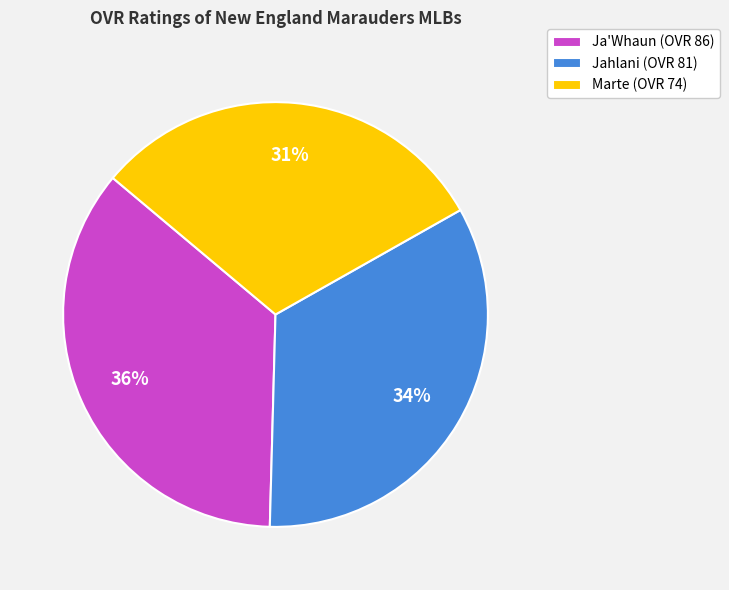

Is it true that Ja'Whaun is 36% of the pie?

True